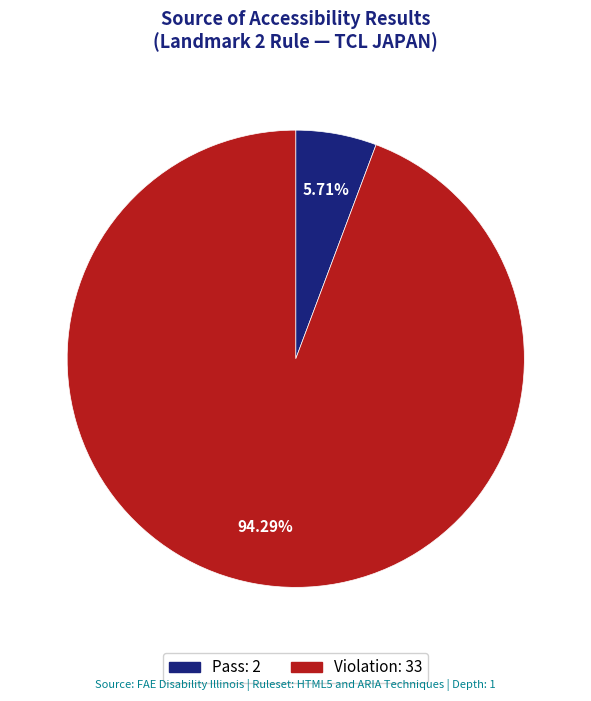

Which category has the biggest portion of the pie?

Violation